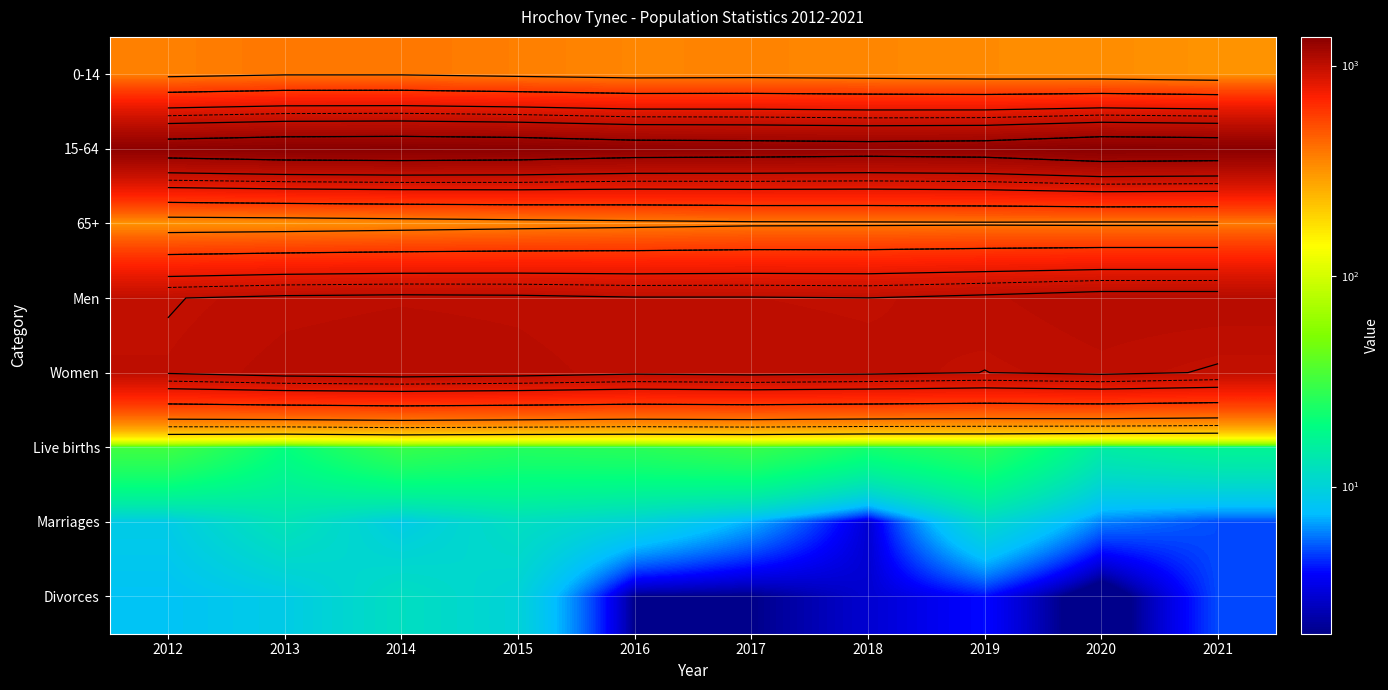

What is the total value across all series at 2021?

4129